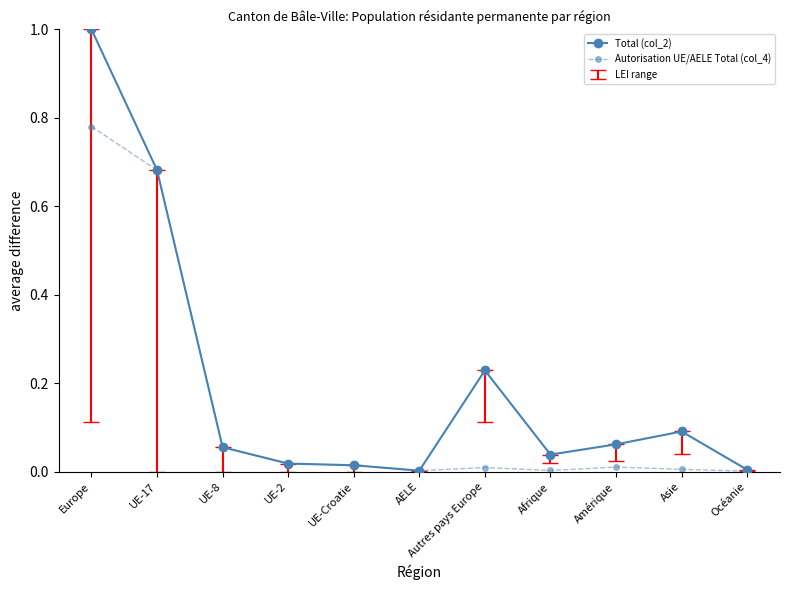

Between Europe and UE-2, which series saw the biggest shift?

Total (col_2)